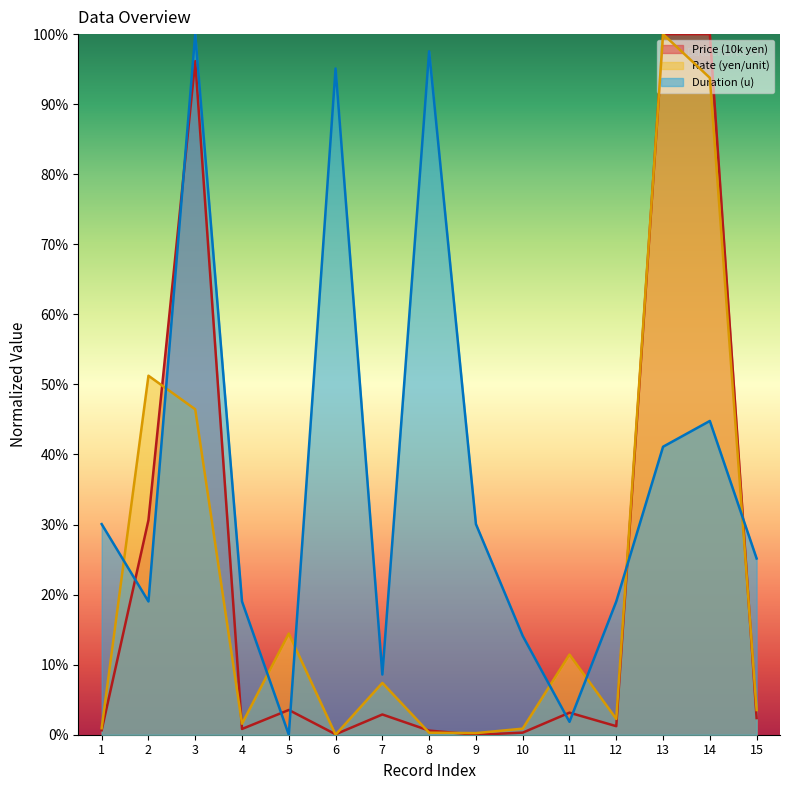

List the series in order of their peak value, highest first.

Price (10k yen), Rate (yen/unit), Duration (u)